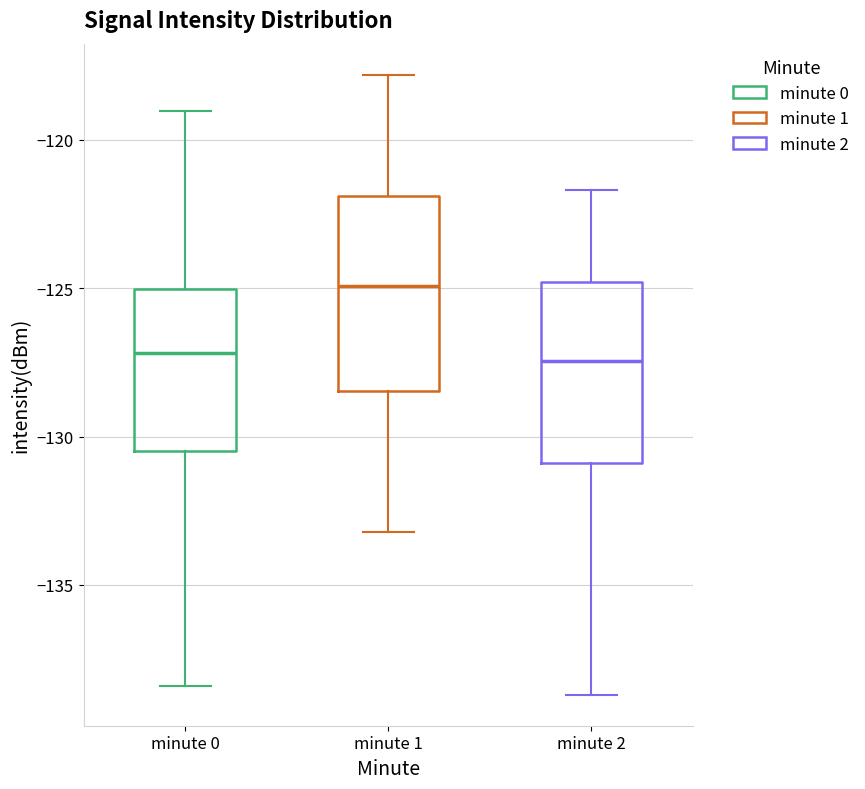

Where does the upper whisker of the box for minute 0 end on the y-axis? The values are not printed on the chart, so give them approximately, as read against the axis.

-119.0